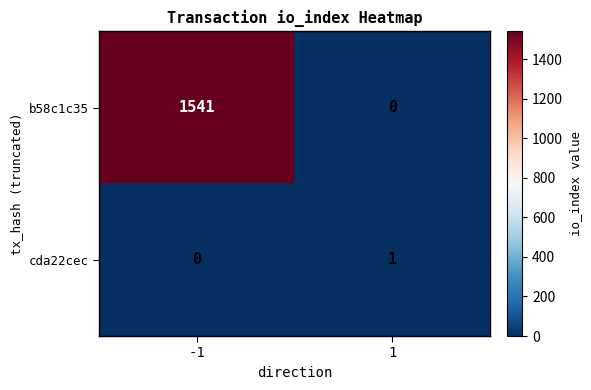

What is the spread (max minus min) of values at 1?

1